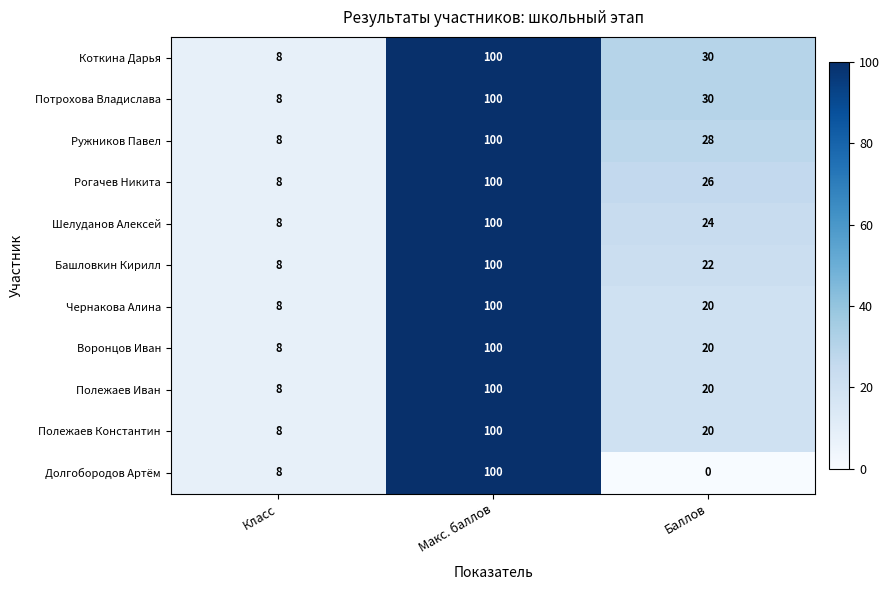

Which series has the largest range (max minus min)?

Долгобородов Артём